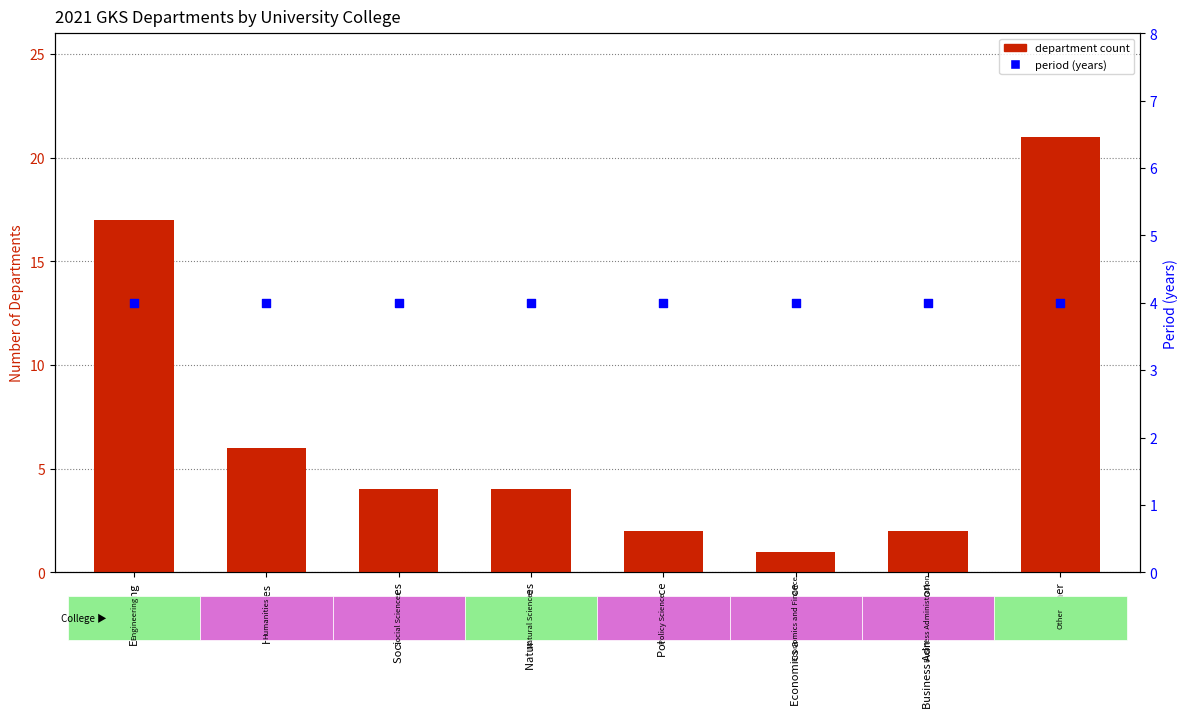

Which series contains the highest Y value?

department count